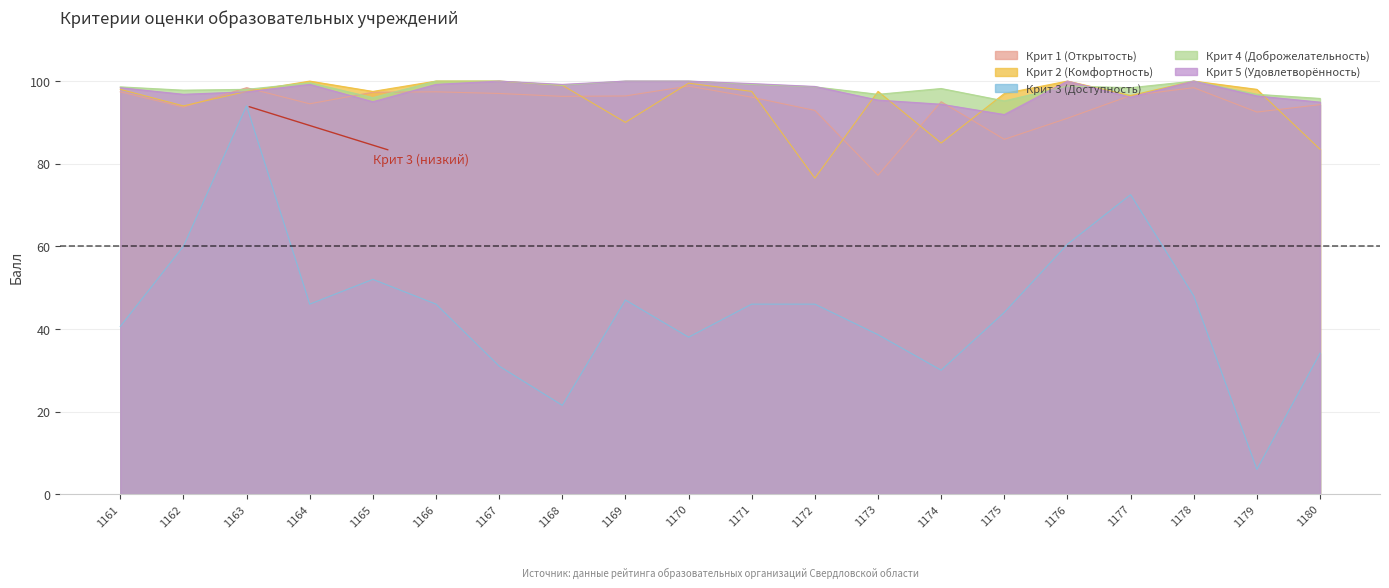

Which series has the largest total across all categories?

Крит 4 (Доброжелательность)